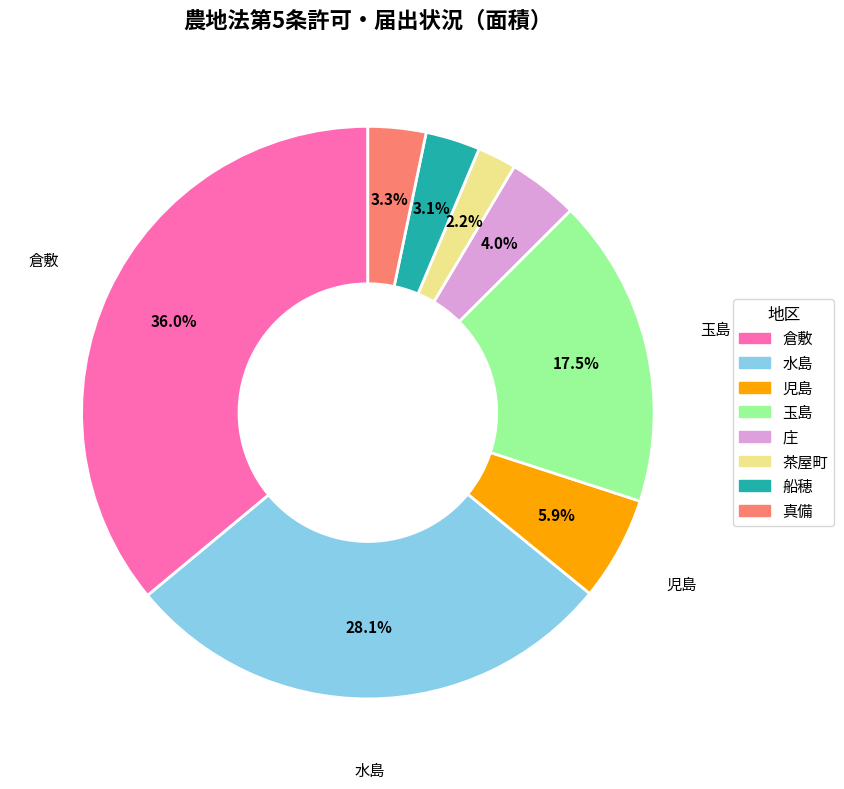

Is it true that 庄 is 13% of the pie?

False